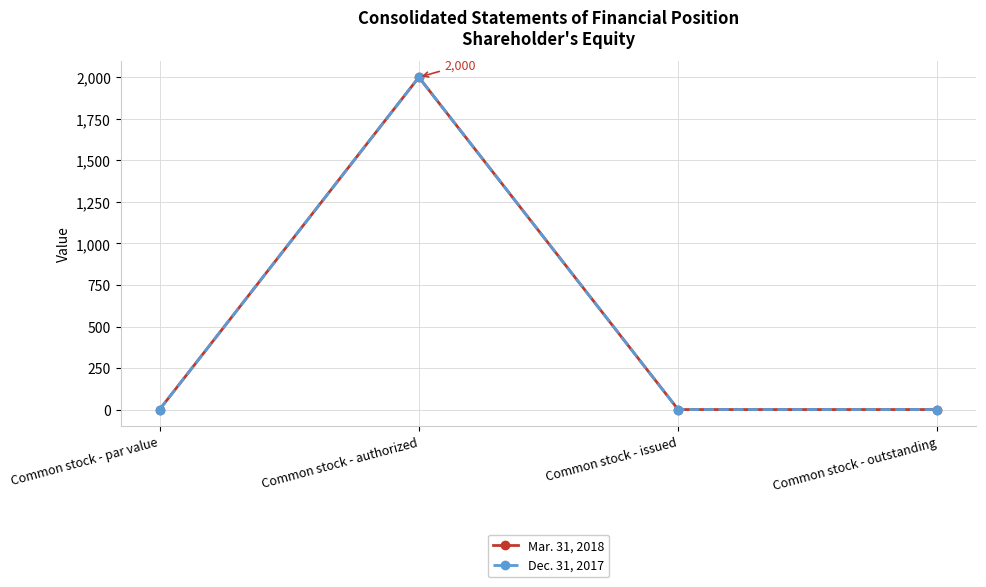

Is this an area chart (filled region under the line)?

No